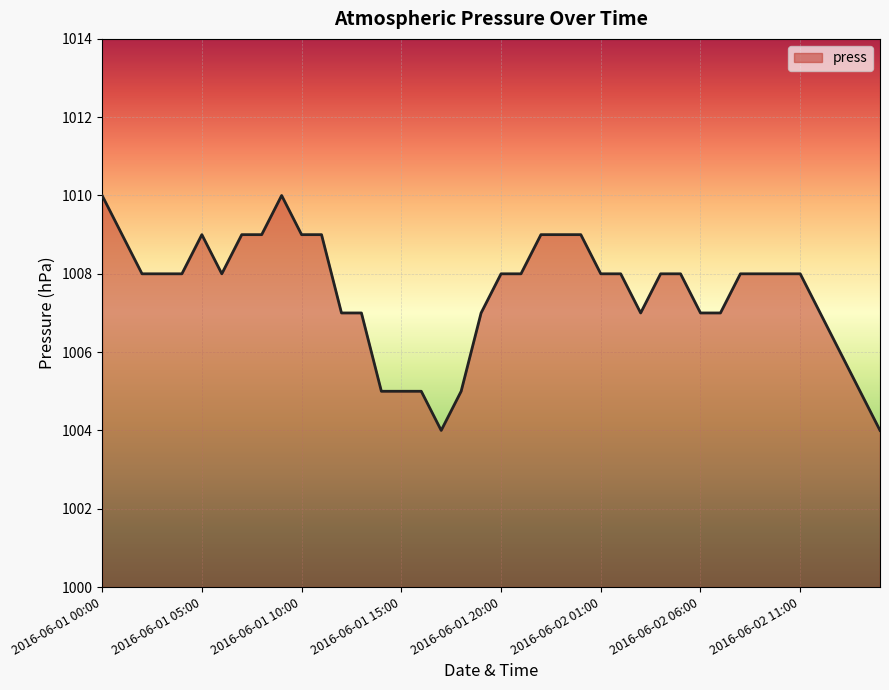

What is the difference between the maximum and second lowest values?

6